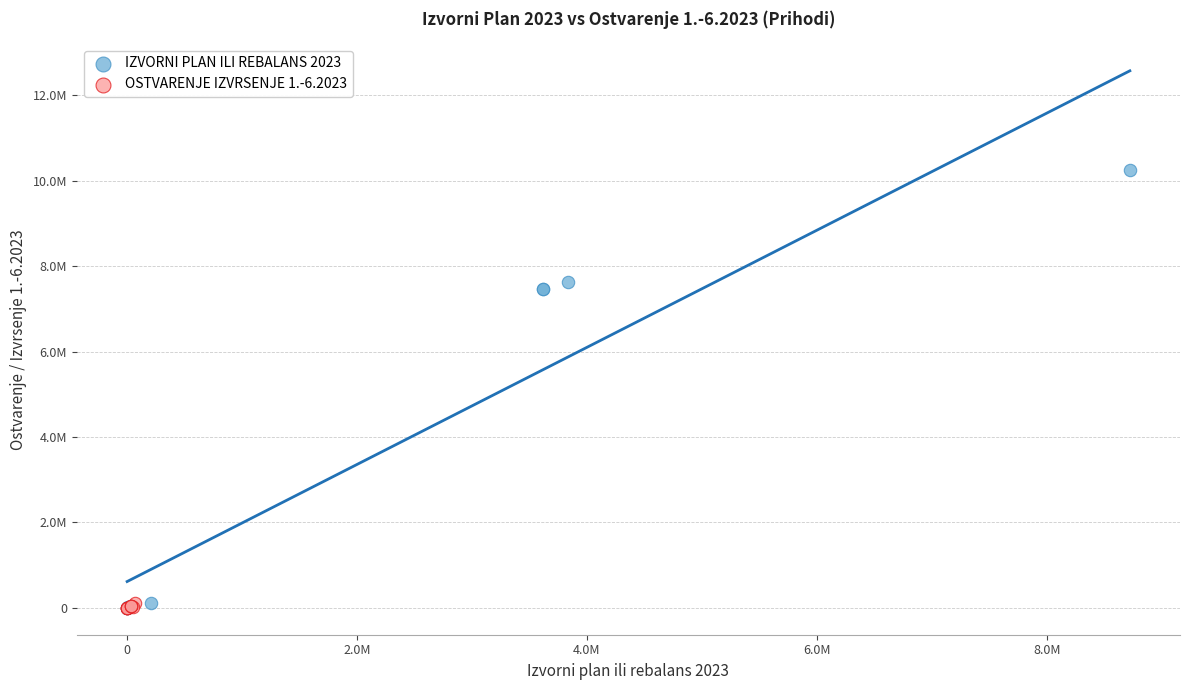

Which series reaches the maximum Y coordinate?

IZVORNI PLAN ILI REBALANS 2023